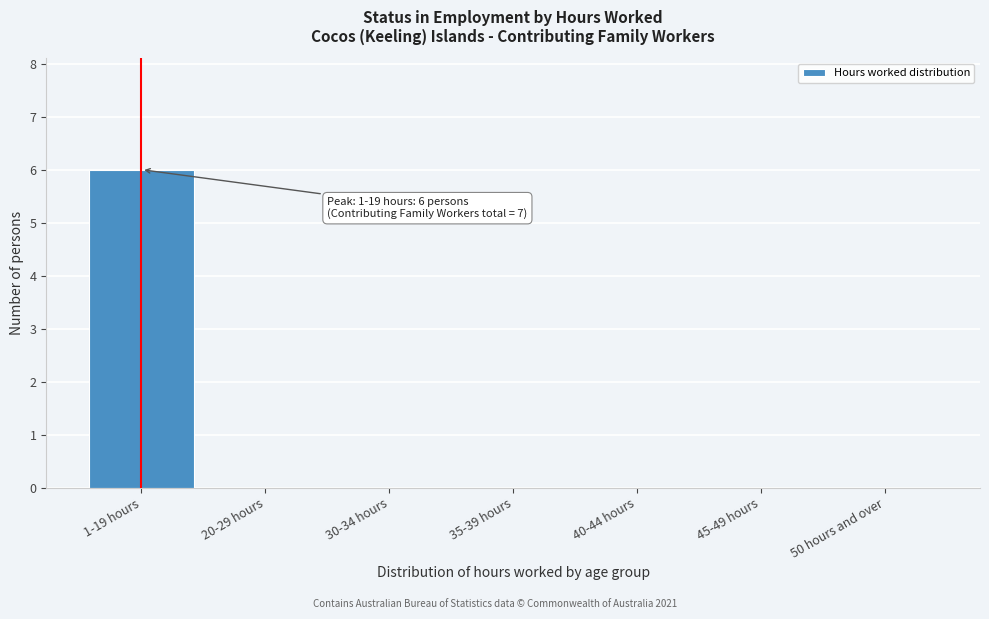

Reading right to left, transcribe all the data shown in this chart.

50 hours and over=0	45-49 hours=0	40-44 hours=0	35-39 hours=0	30-34 hours=0	20-29 hours=0	1-19 hours=6